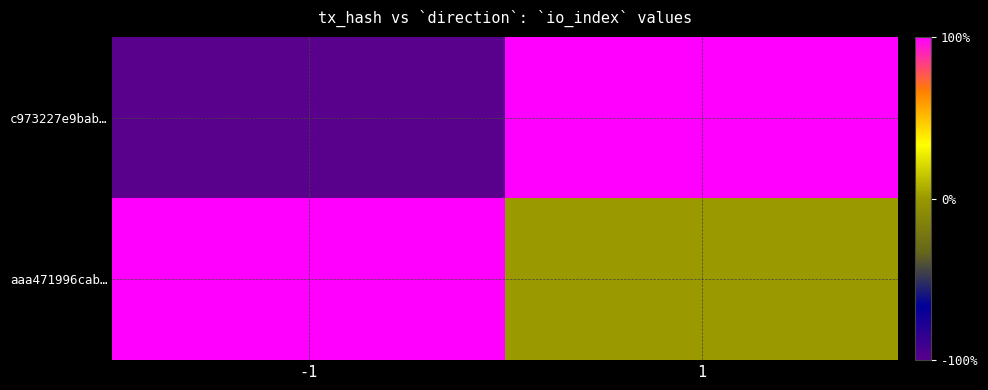

What is the total value across all series at 1?

1